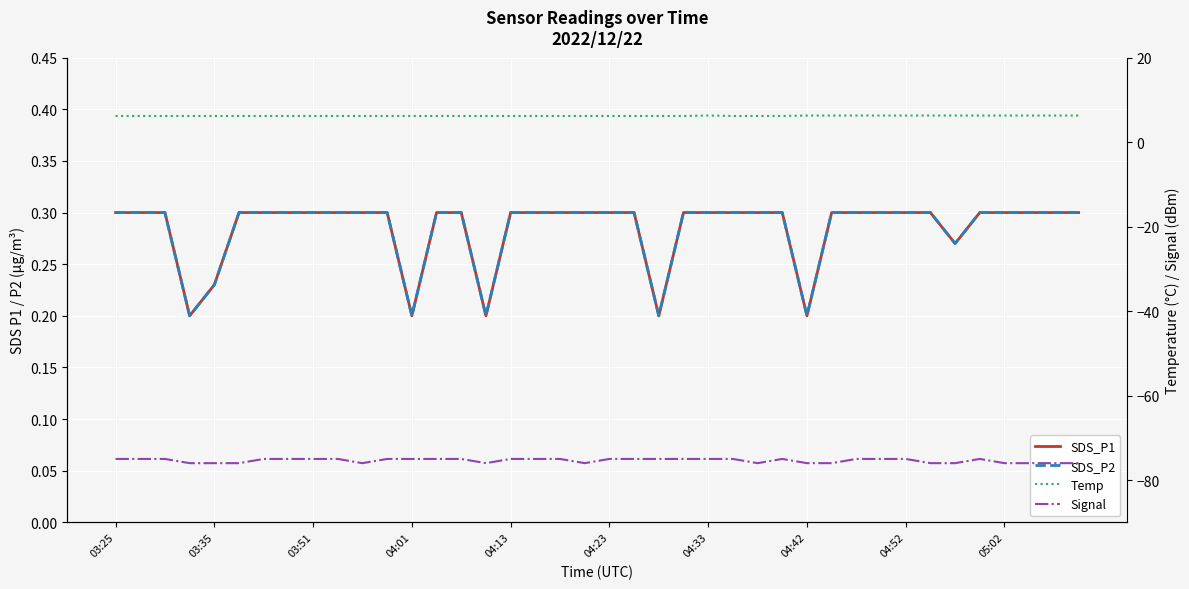

What position from the left is 03:35?

2